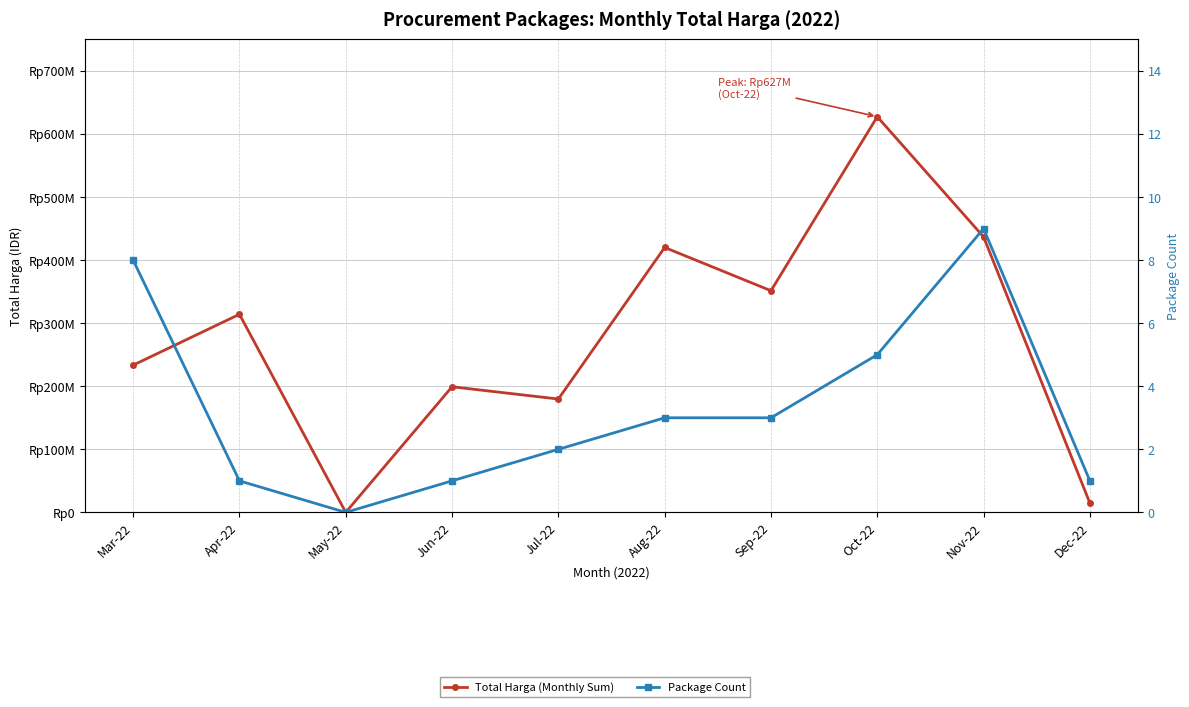

Is it true that Package Count equals 2 at Jul-22?

True